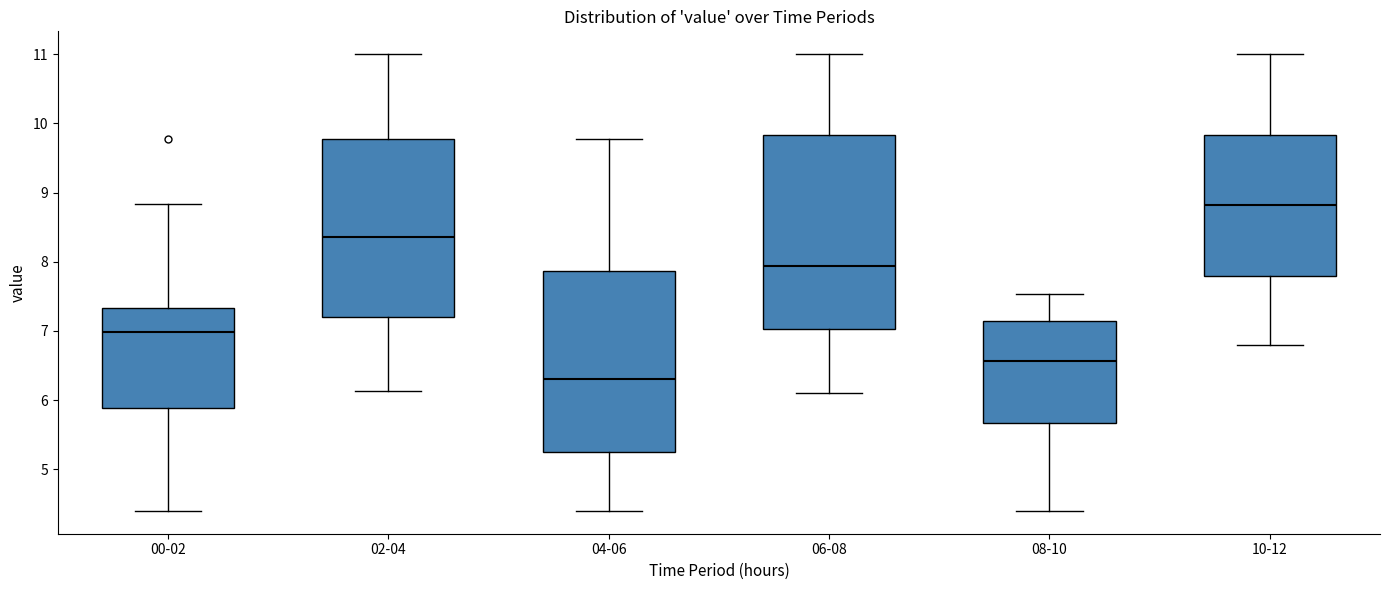

Which box's median line is the lowest?

04-06